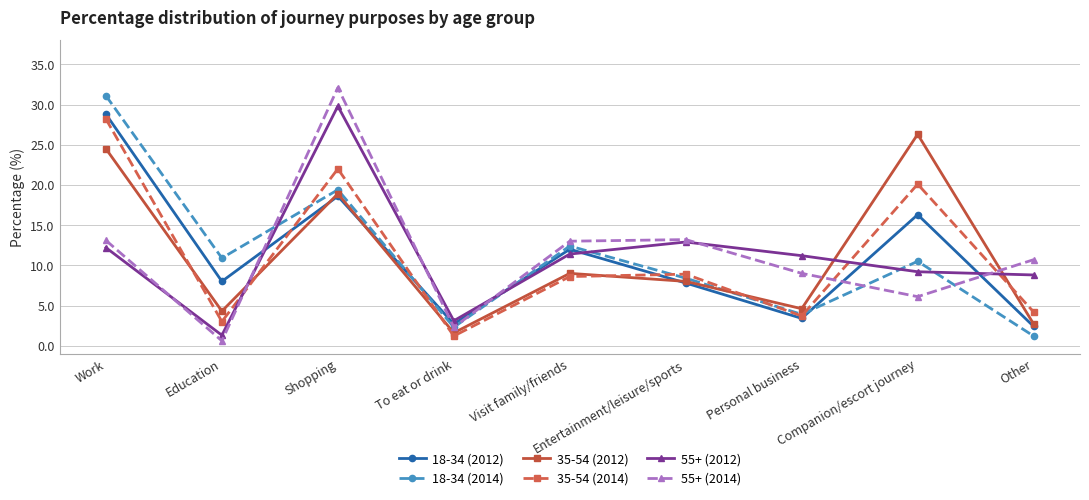

What is the difference between the 18-34 (2014) values at Companion/escort journey and Shopping?

8.9